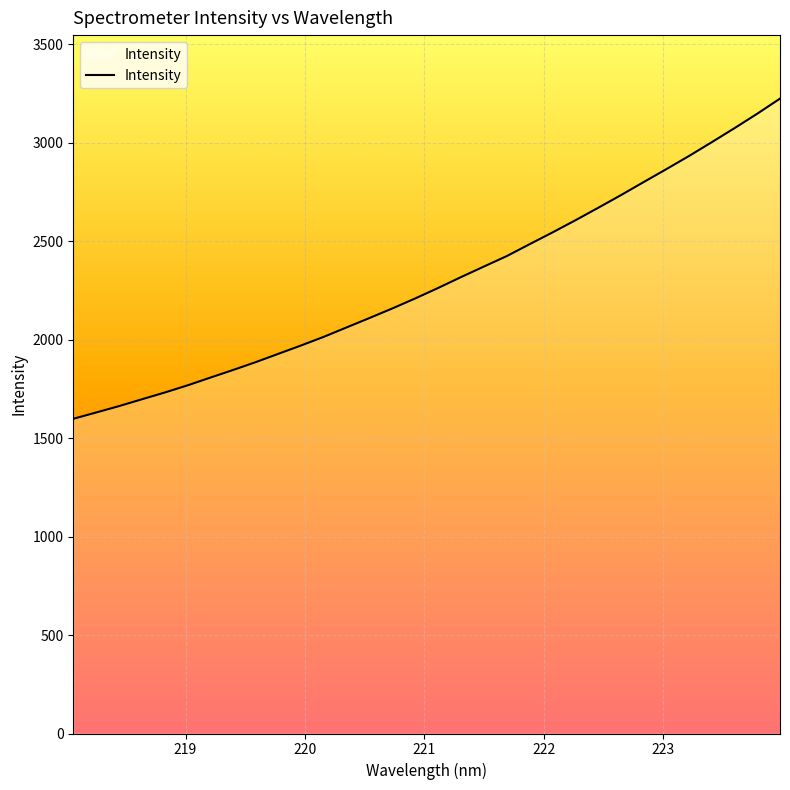

What is the greatest value displayed?

3223.4